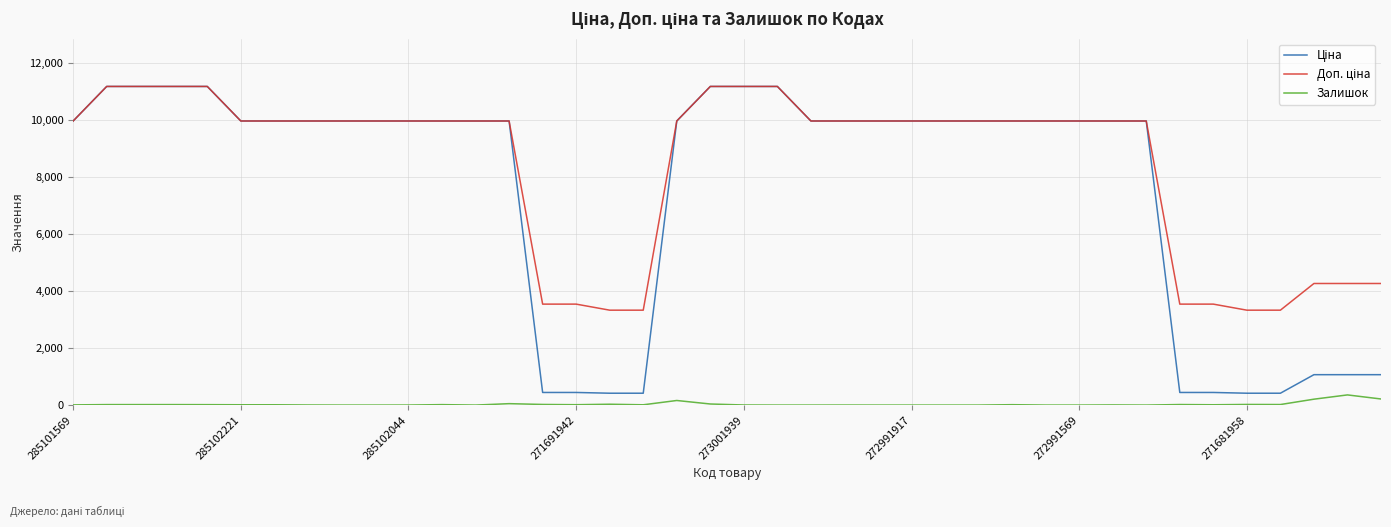

What is the maximum value shown in the chart?

11188.2